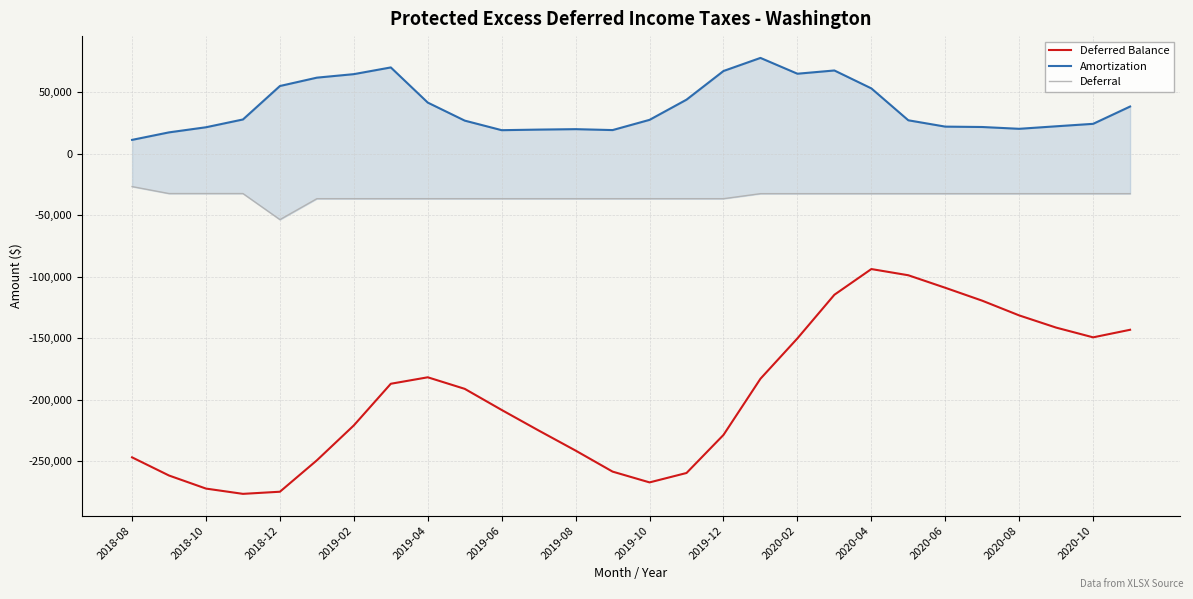

What are all the series names shown in the legend?

Deferred Balance, Amortization, Deferral